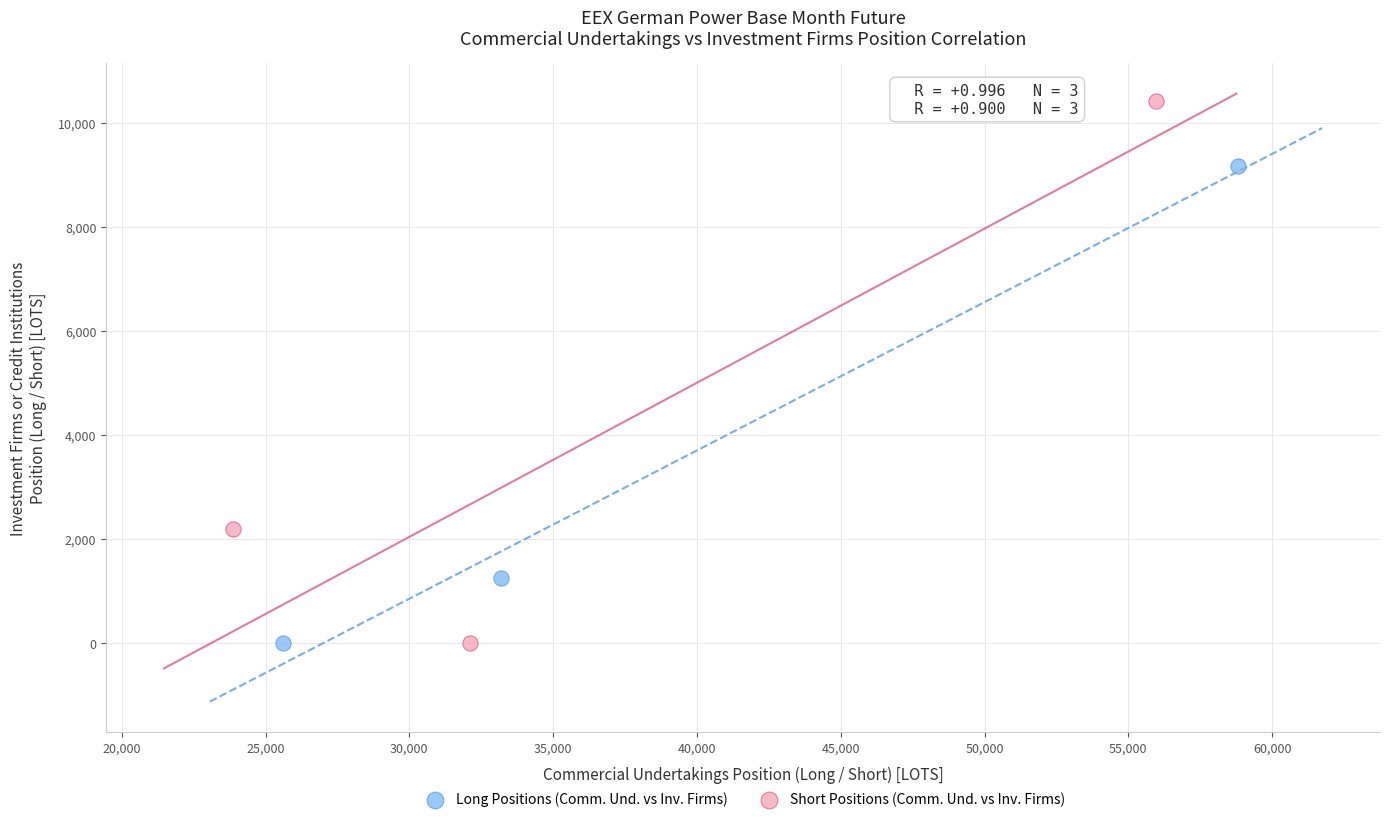

Which series has the largest Y range (max minus min)?

Short Positions (Comm. Und. vs Inv. Firms)